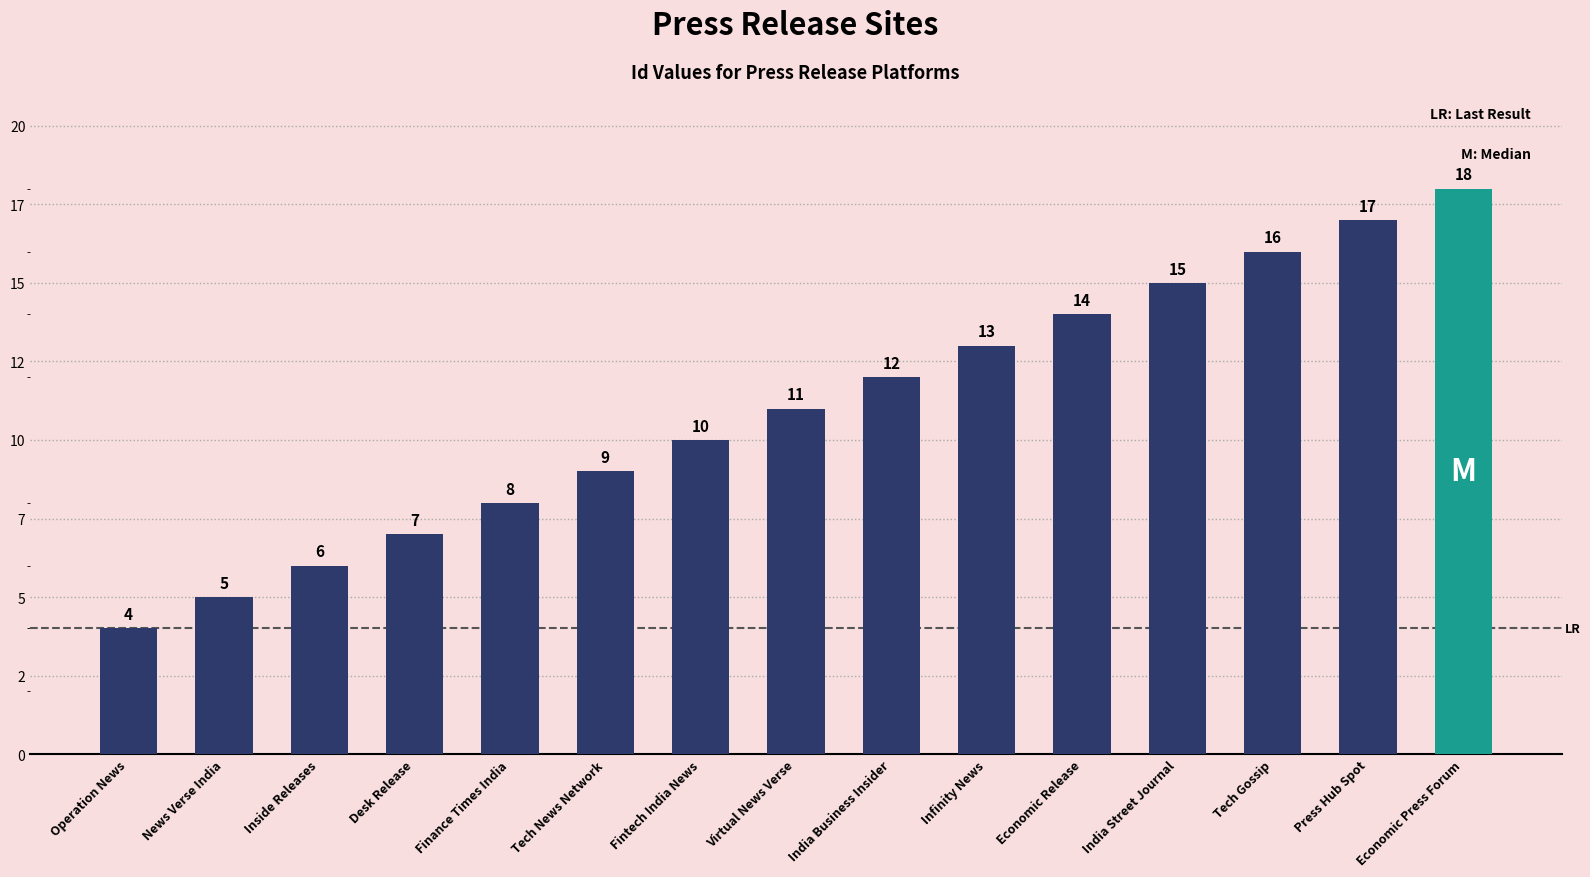

What is the greatest value displayed?

18